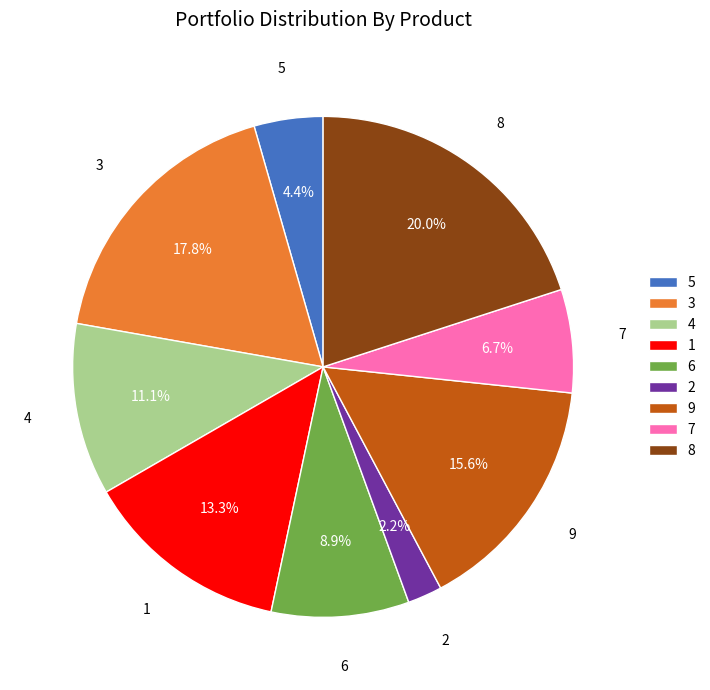

How much of the chart is everything except 5?

95.6%